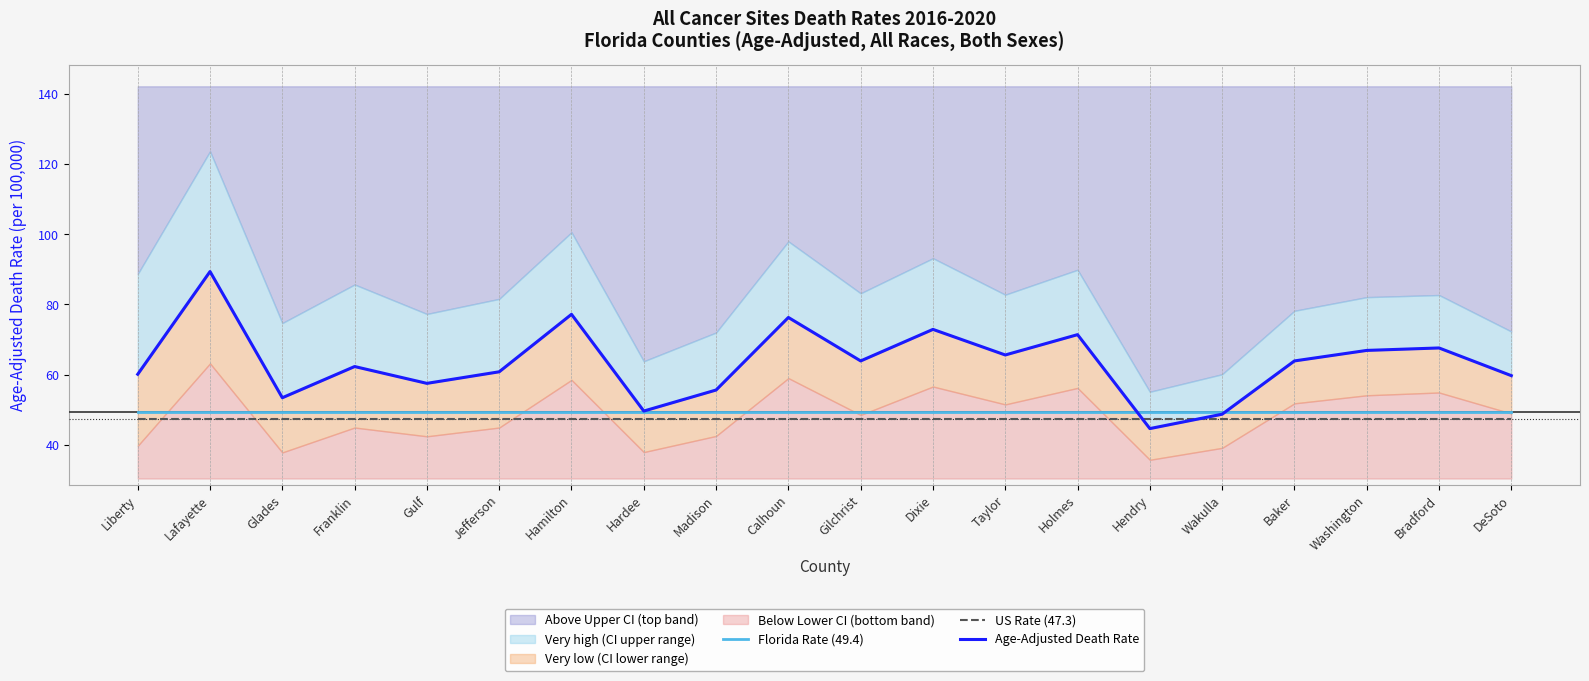

How many lines are shown in the chart?

3